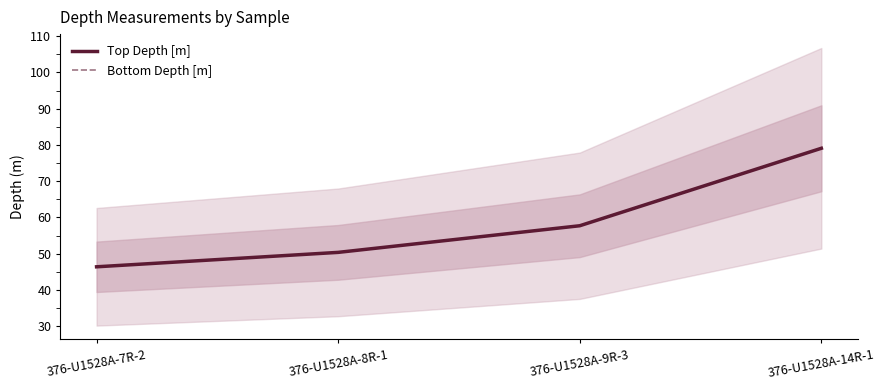

True or false: Bottom Depth [m] has more than 0 points higher than both neighbors.

False